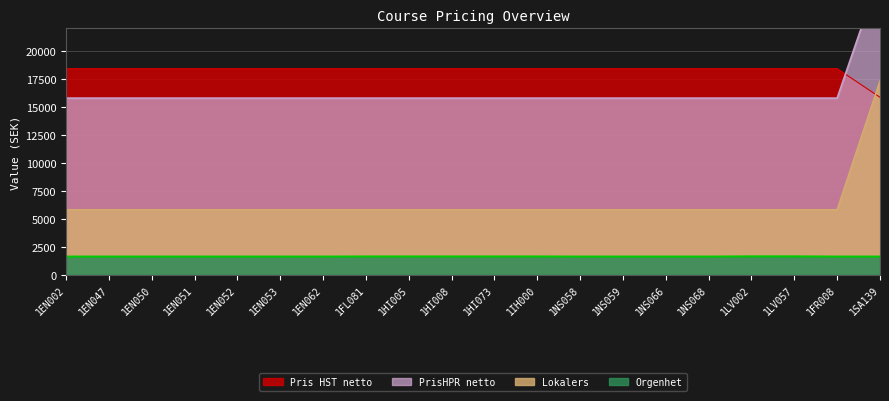

What are all the series names shown in the legend?

Pris HST netto, PrisHPR netto, Lokalers, Orgenhet